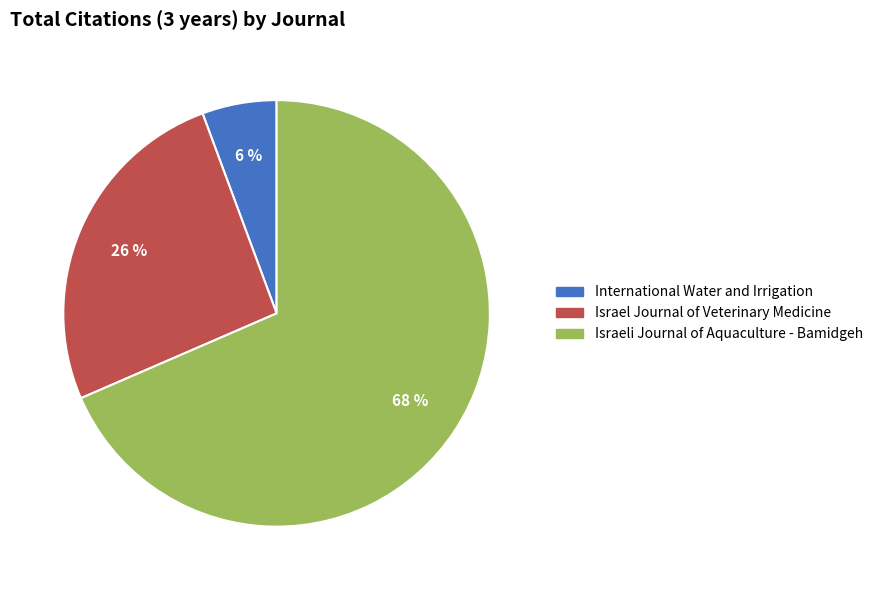

Is it true that Israel Journal of Veterinary Medicine is 26% of the pie?

True